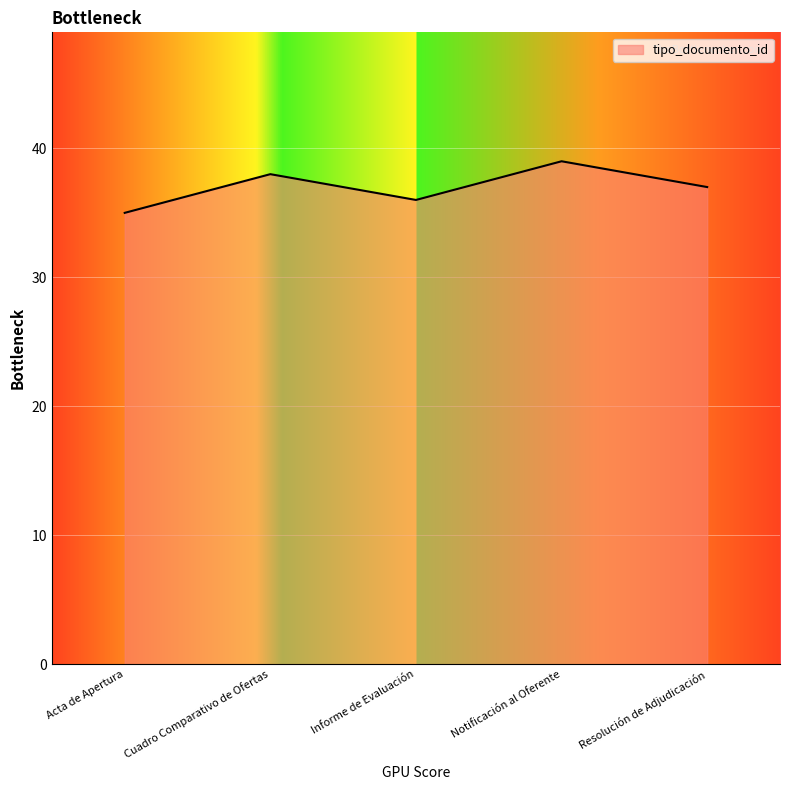

What position from the right is Informe de Evaluación?

3